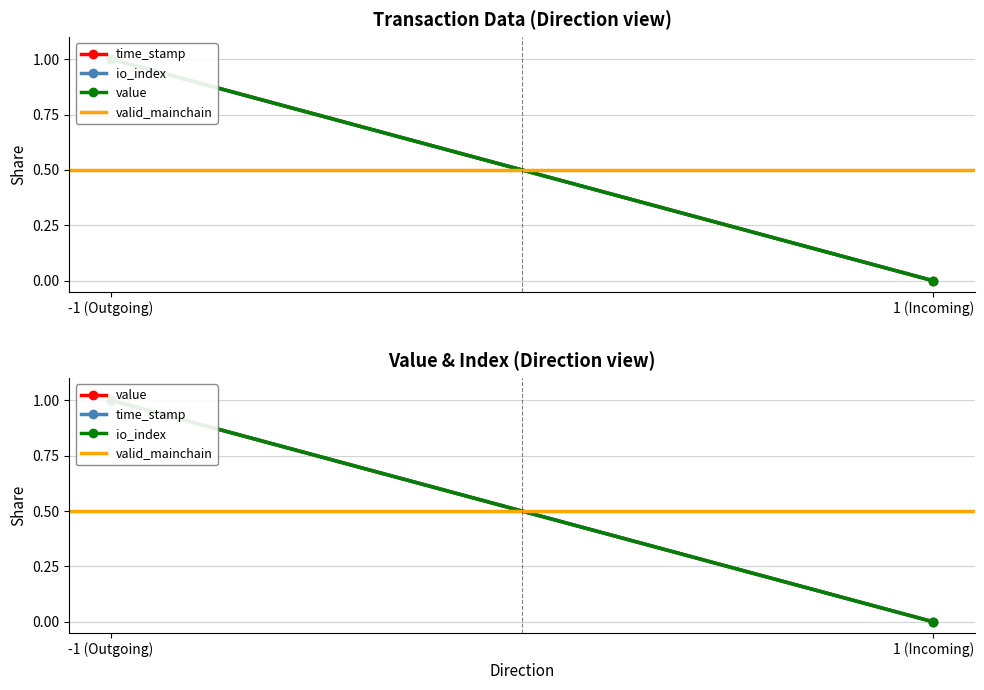

Is the value of valid_mainchain at -1 (Outgoing) greater than the value of io_index at -1 (Outgoing)?

No